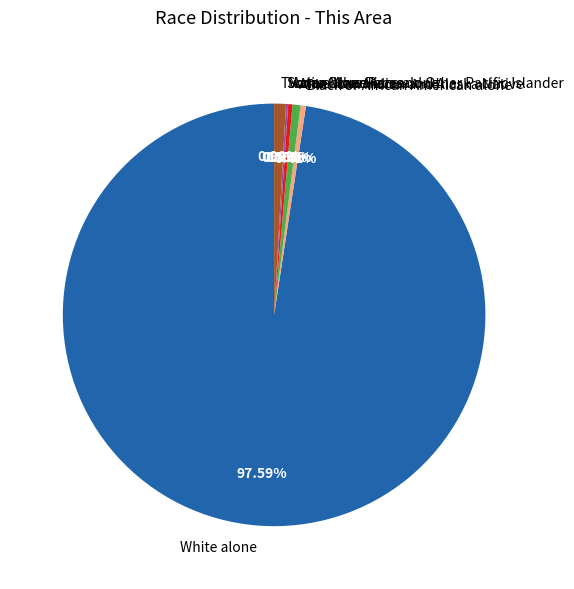

How many segments does this pie chart have?

7